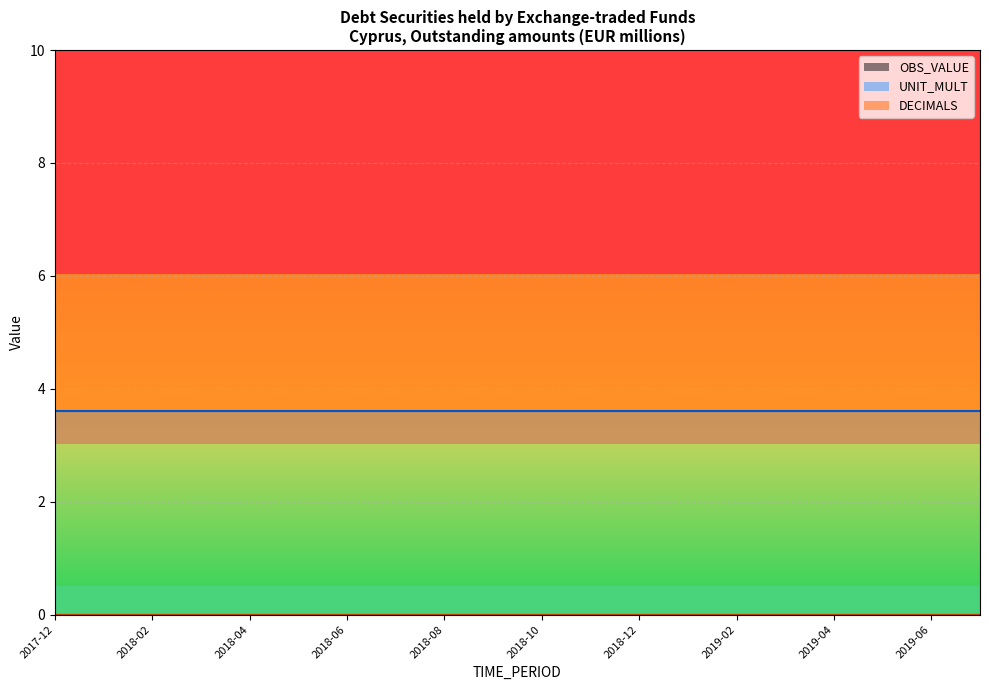

At which category is the sum across all series the highest?

2017-12